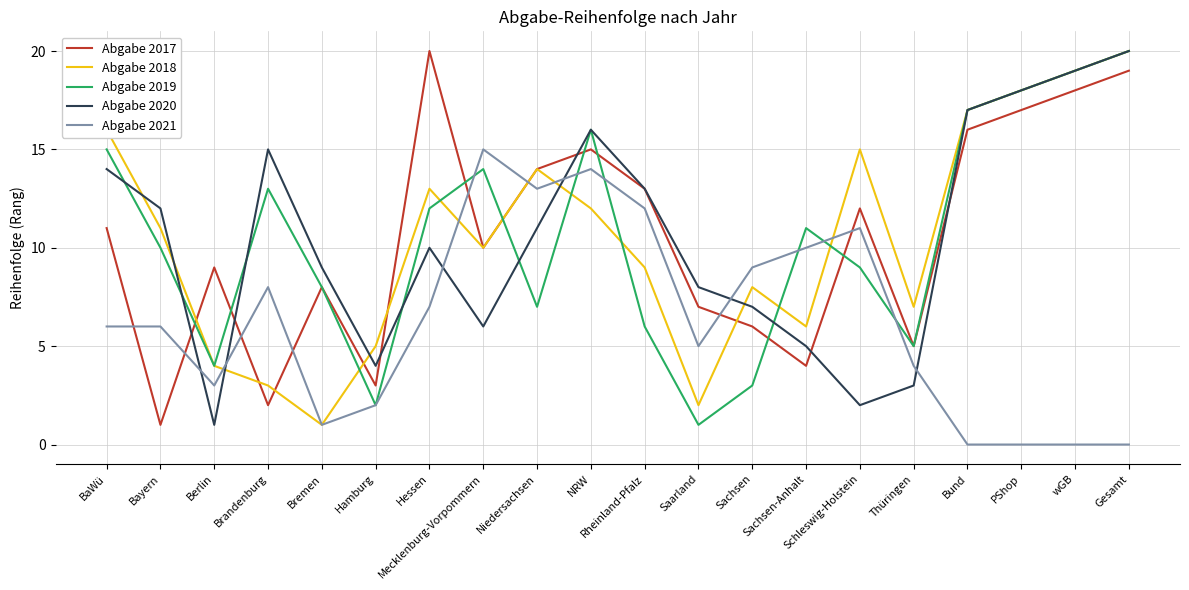

How many interior local peaks does the Abgabe 2019 series have?

4